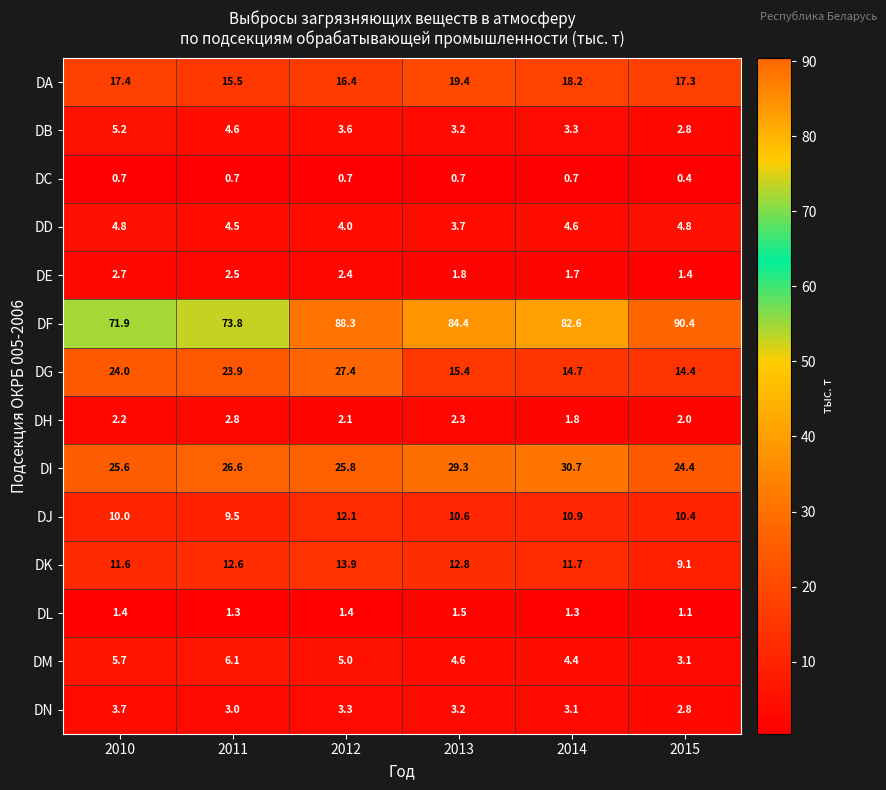

The value of DM at 2013 is 4.6. True or false?

True